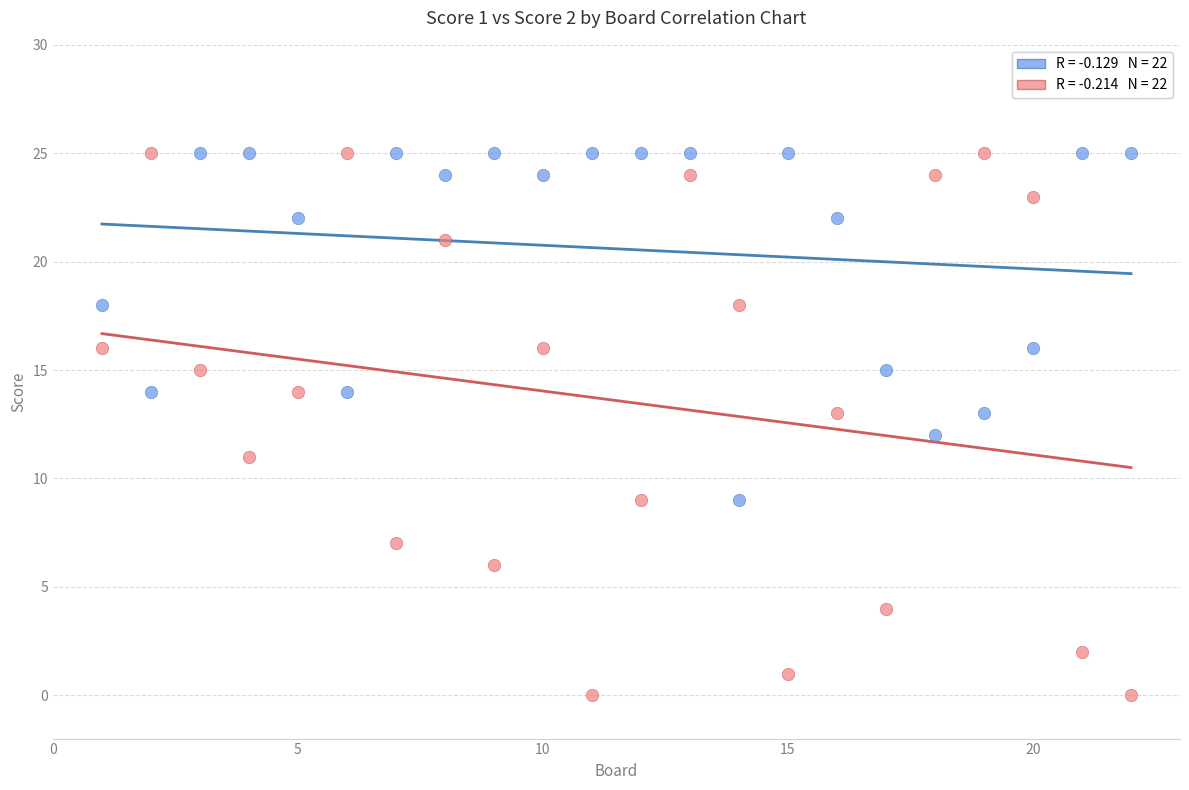

Across all data points, what is the range of X values (max minus min)?

21